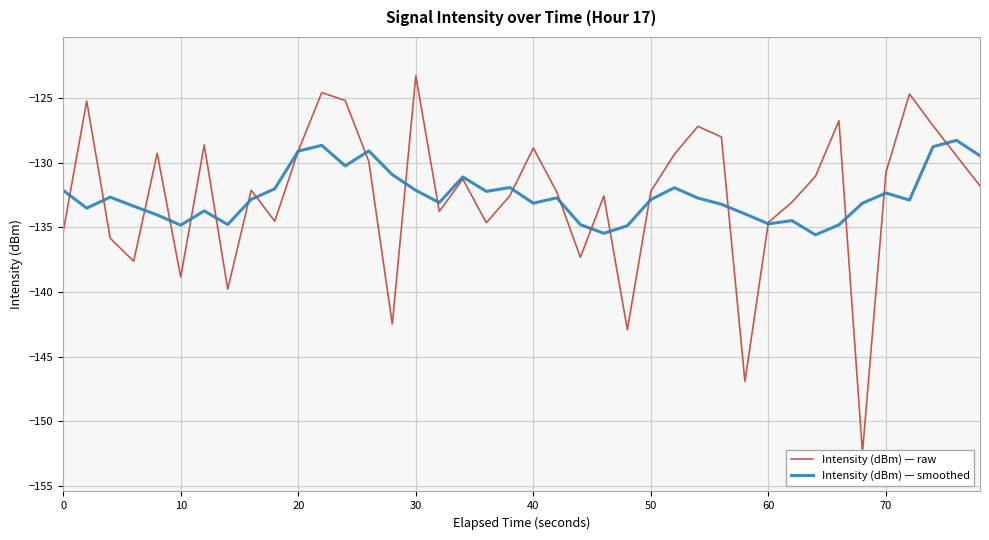

What is the sum of all Intensity (dBm) — smoothed values?

-5303.0